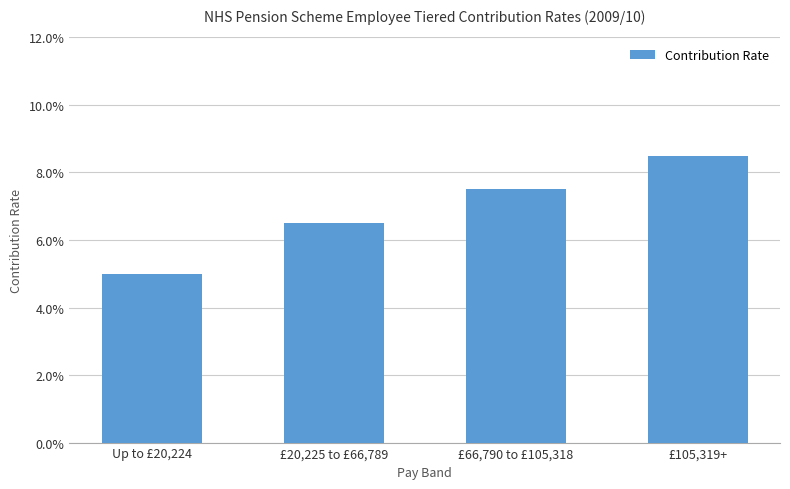

Read the value at £20,225 to £66,789.

0.1